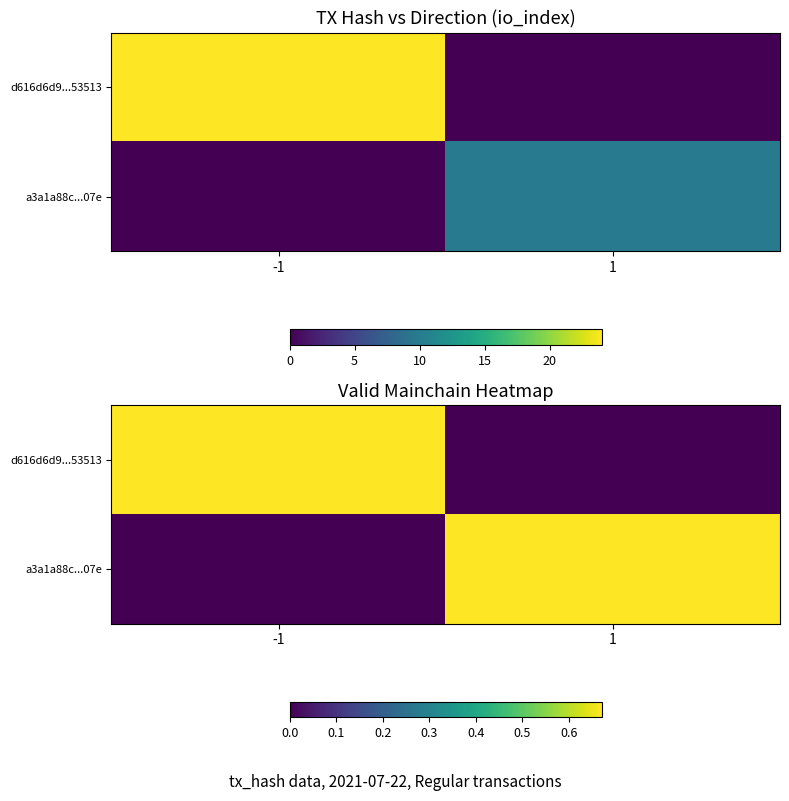

Which series has the largest range (max minus min)?

d616d6d9...53513